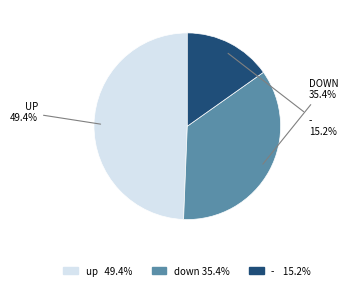

Is up the majority of the pie?

No